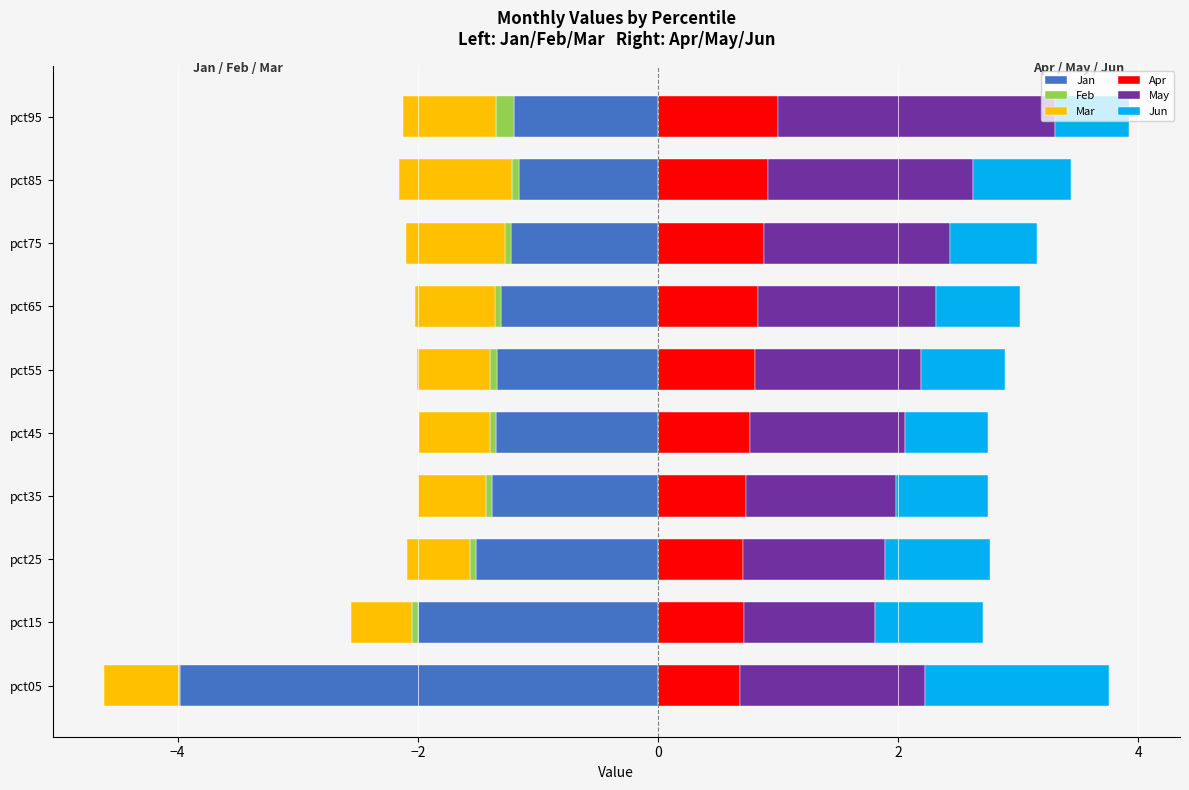

Reading left to right, extract all data points from this chart.

Jan: -4.1	-2.0	-1.5	-1.4	-1.3	-1.3	-1.3	-1.2	-1.2	-1.2
Feb: 0.1	-0.0	-0.1	-0.1	-0.1	-0.1	-0.1	-0.1	-0.1	-0.2
Mar: -0.6	-0.5	-0.5	-0.6	-0.6	-0.6	-0.7	-0.8	-0.9	-0.8
Apr: 0.7	0.7	0.7	0.7	0.8	0.8	0.8	0.9	0.9	1.0
May: 1.5	1.1	1.2	1.2	1.3	1.4	1.5	1.5	1.7	2.3
Jun: 1.5	0.9	0.9	0.8	0.7	0.7	0.7	0.7	0.8	0.6